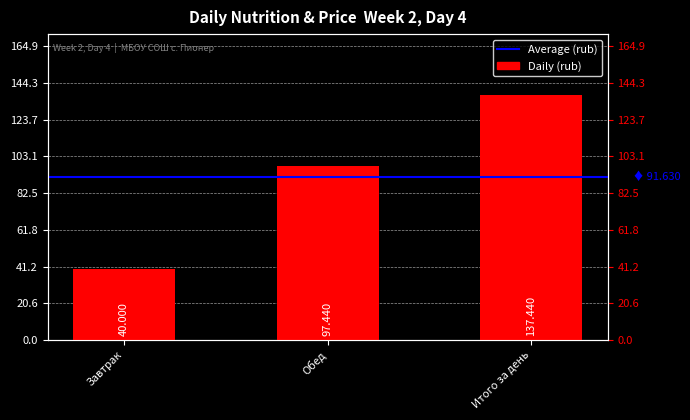

What is the value of the 1st bar from the left?

40.0